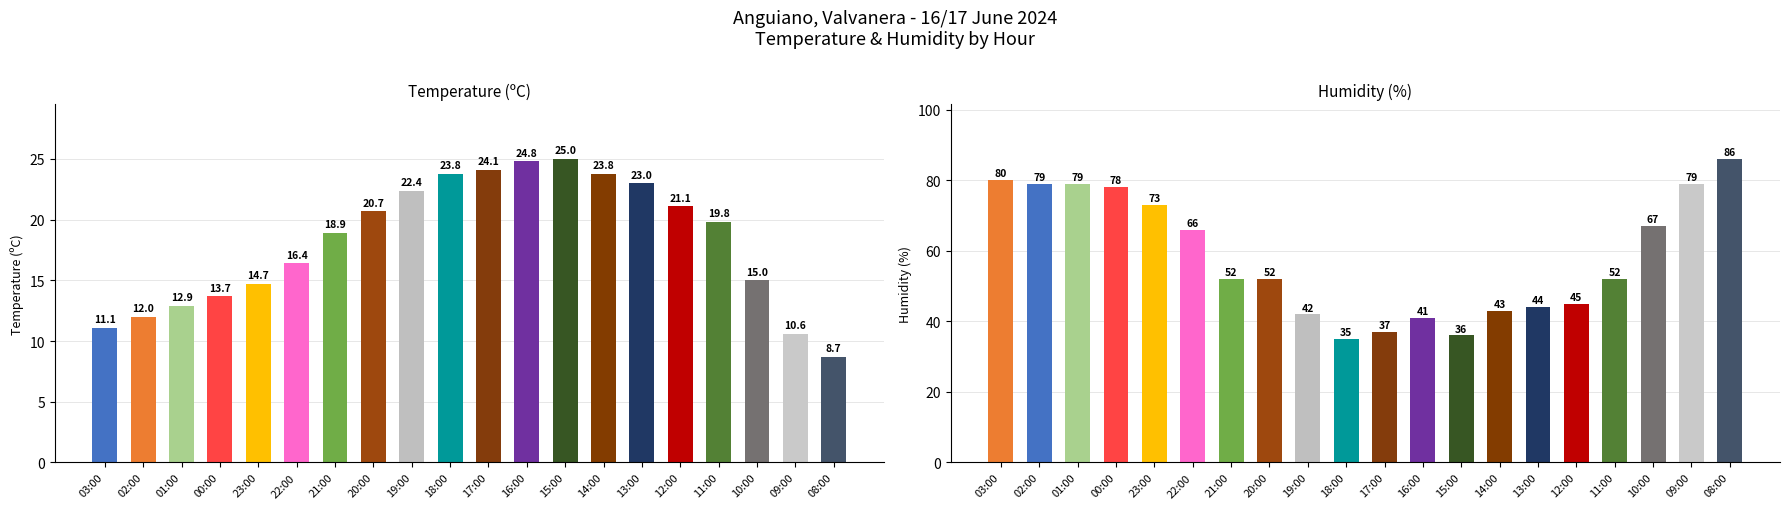

At which category is the sum across all series the highest?

08:00